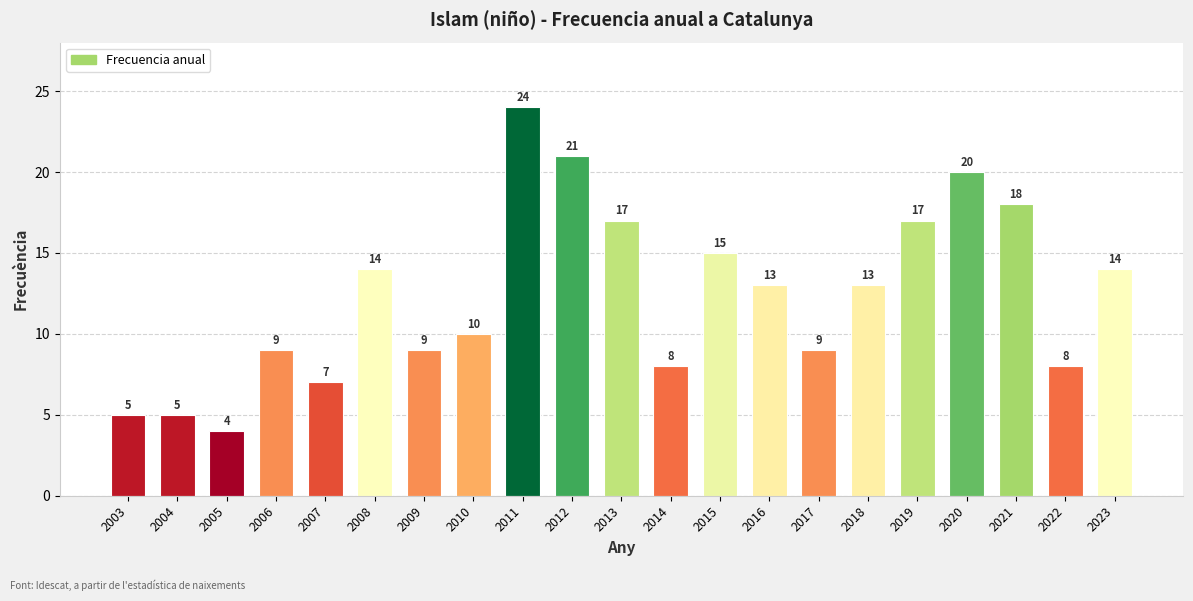

What is the value of the 16th bar from the left?

13